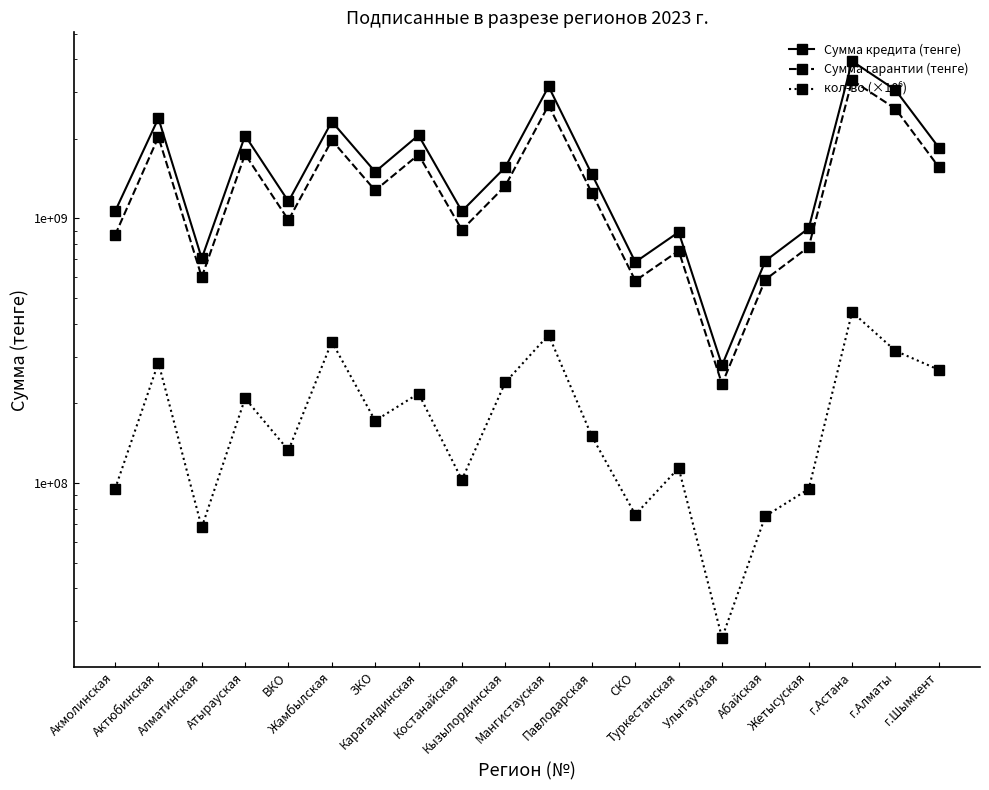

What is the difference between the maximum and minimum values in the кол-во (×10⁶) series?

417000000